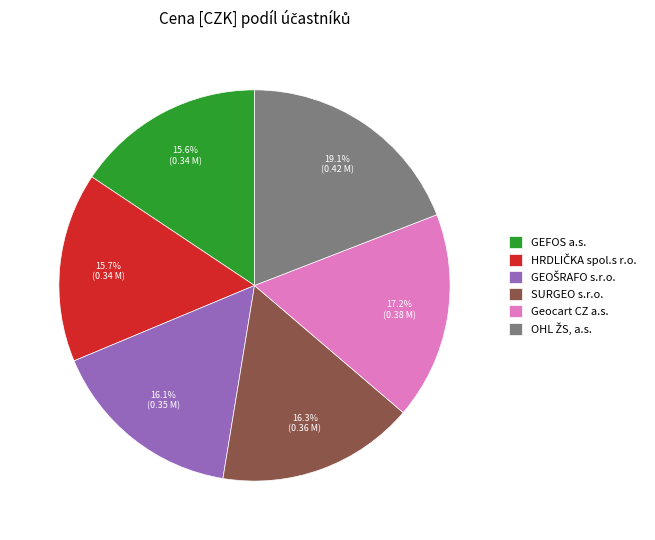

Is Geocart CZ a.s. the majority of the pie?

No